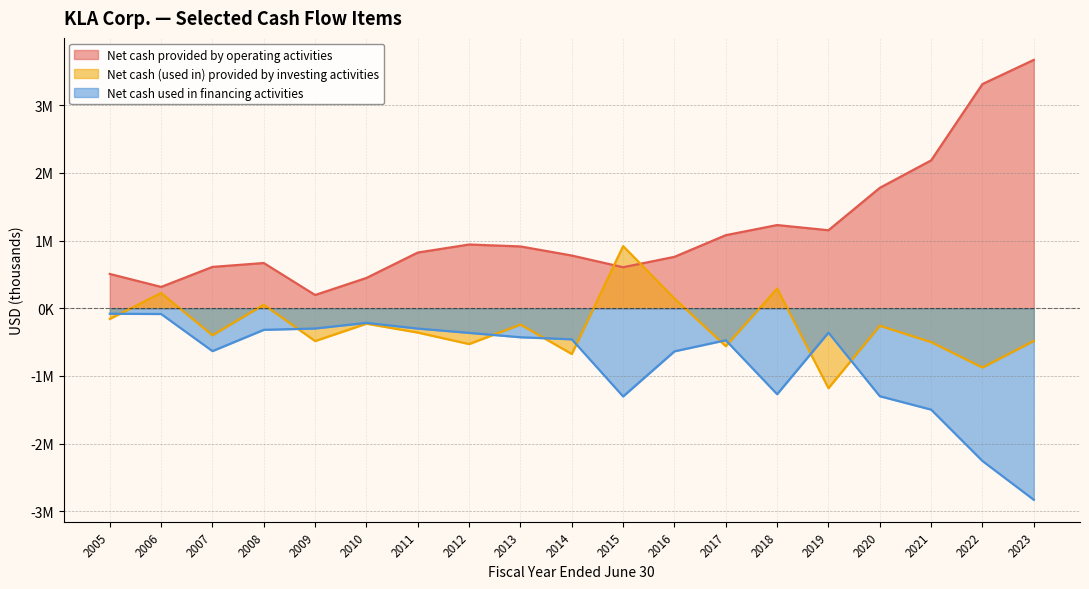

Is it true that Net cash used in financing activities equals -239523 at 2019?

False